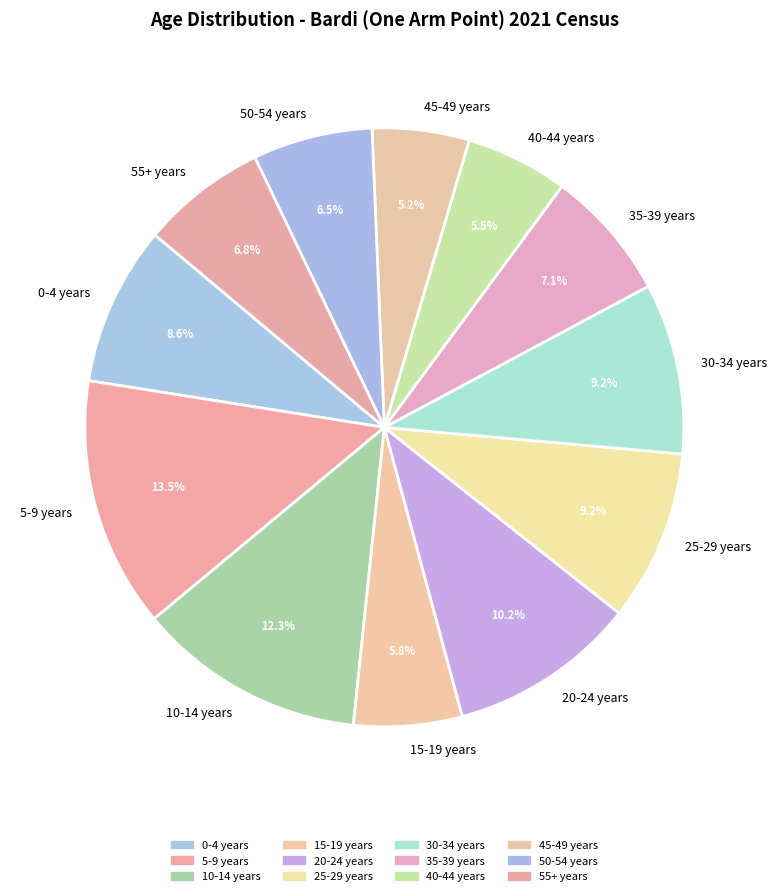

How many segments does this pie chart have?

12